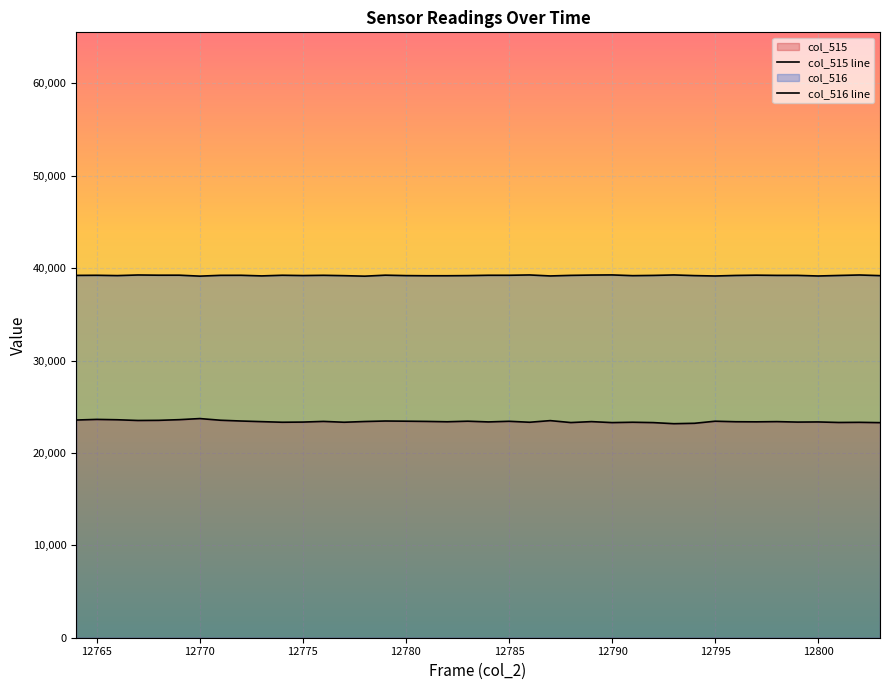

Does the chart display data point markers on the line(s)?

No